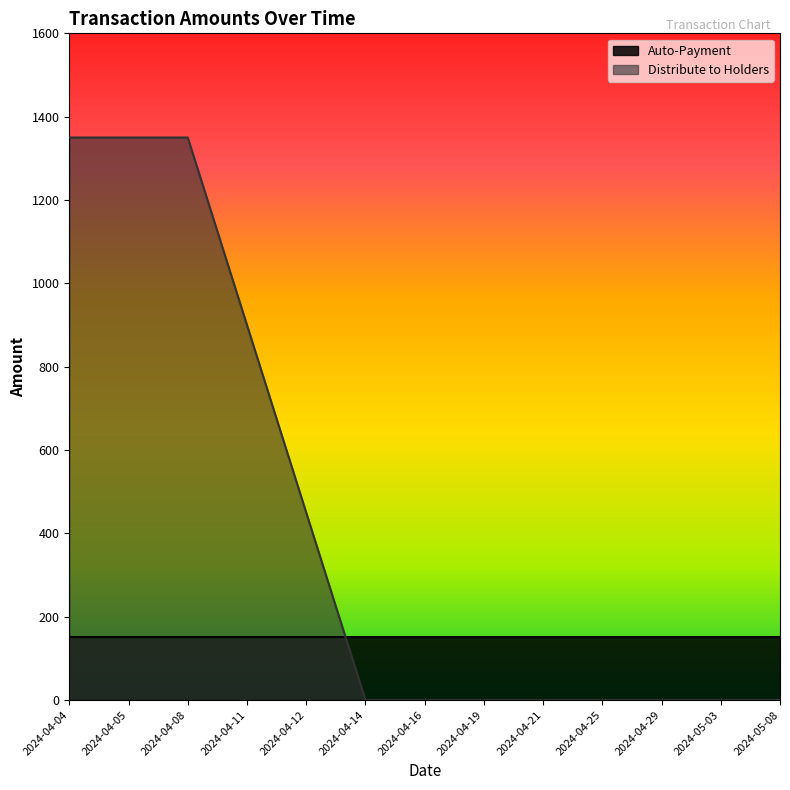

The chart shows a value of 133 at 2024-04-12. True or false?

False